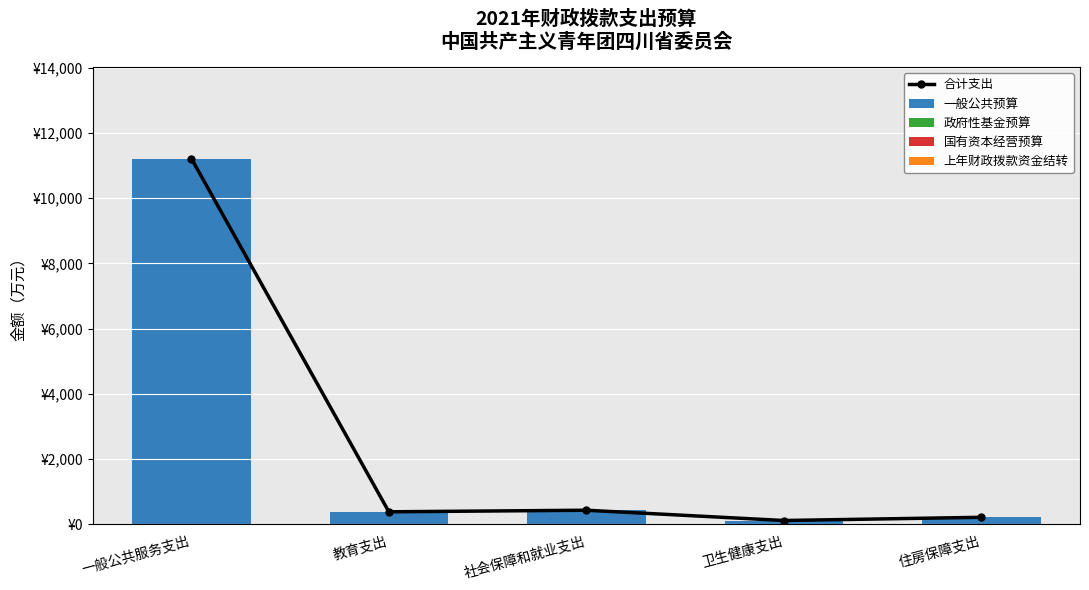

Reading left to right, list all the values displayed in this chart.

合计支出: 11213.5	387.2	435.4	120.3	218.4
一般公共预算: 11213.5	387.2	435.4	120.3	218.4
政府性基金预算: 0.0	0.0	0.0	0.0	0.0
国有资本经营预算: 0.0	0.0	0.0	0.0	0.0
上年财政拨款资金结转: 0.0	0.0	0.0	0.0	0.0